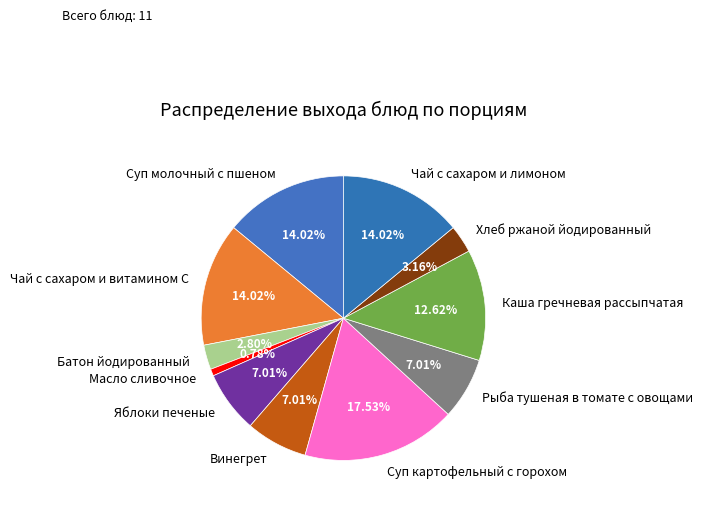

What percentage is the Масло сливочное slice, to the nearest percent?

1%